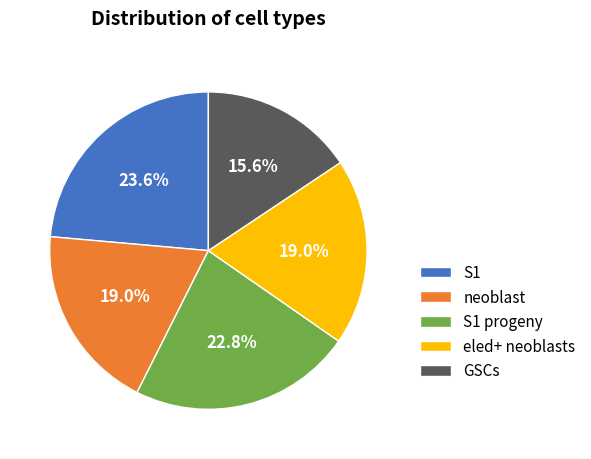

Count the number of slices in the pie.

5